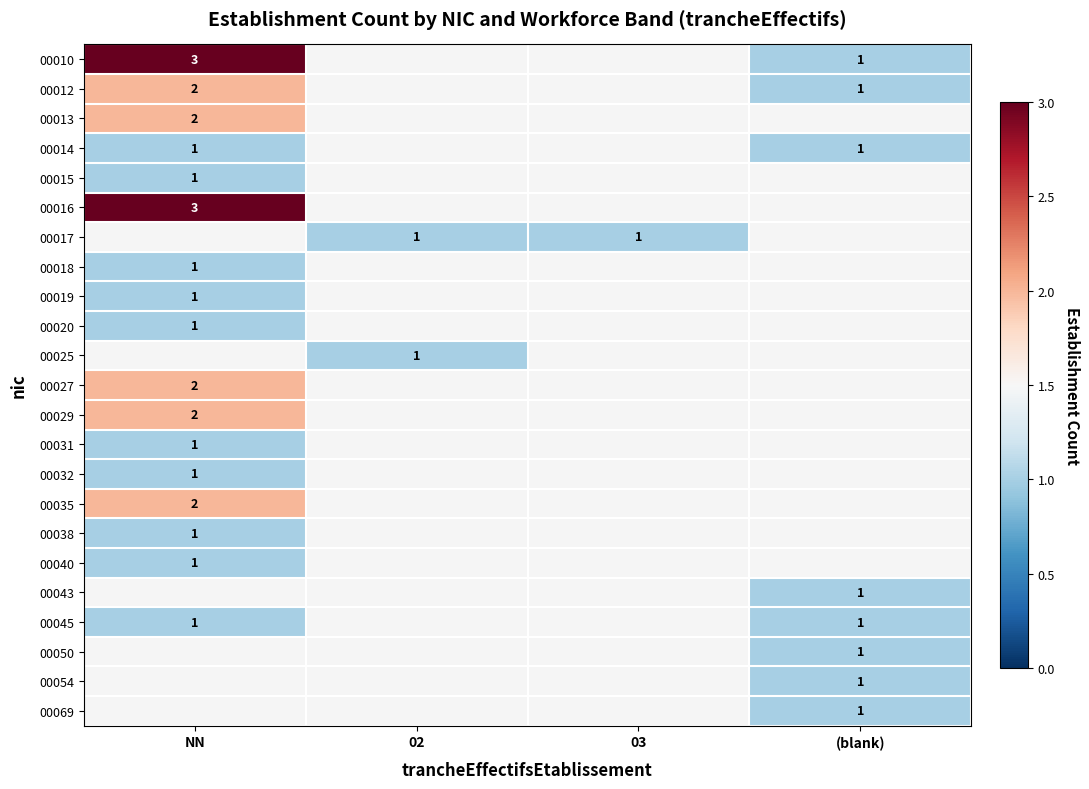

The value of 00019 at NN is 1. True or false?

True